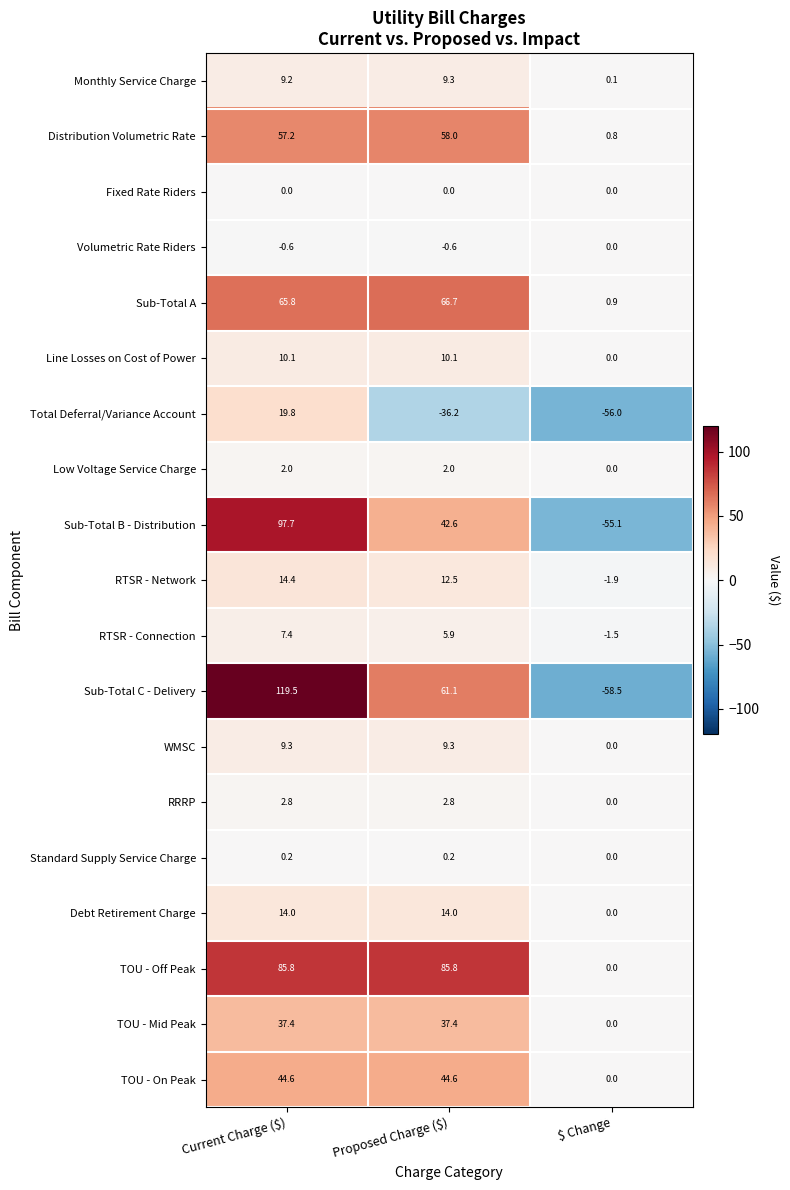

What is the sum of all Monthly Service Charge values?

18.6